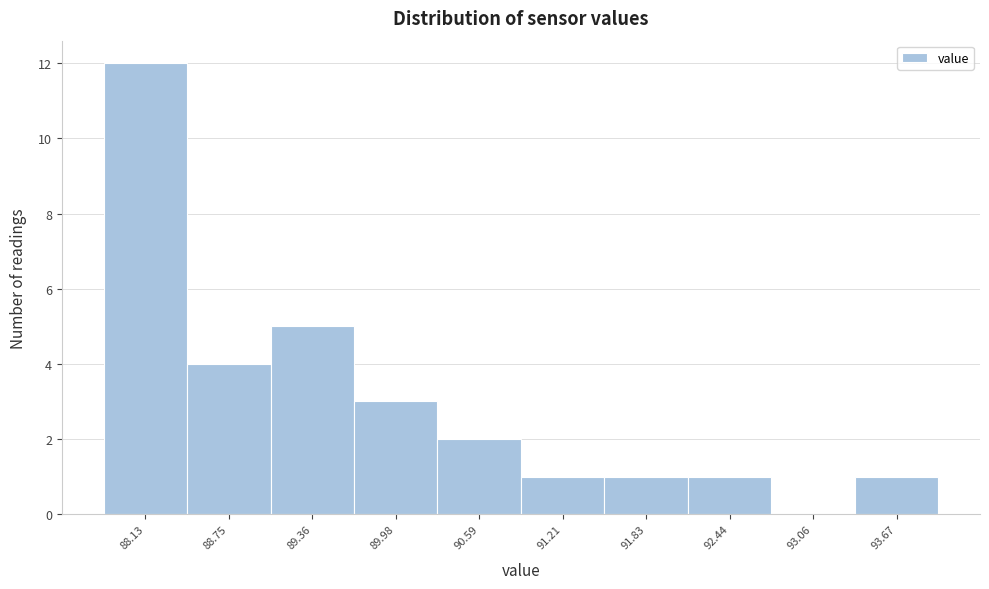

Reading left to right, extract all data points from this chart.

88.13=12	88.75=4	89.36=5	89.98=3	90.59=2	91.21=1	91.83=1	92.44=1	93.06=0	93.67=1